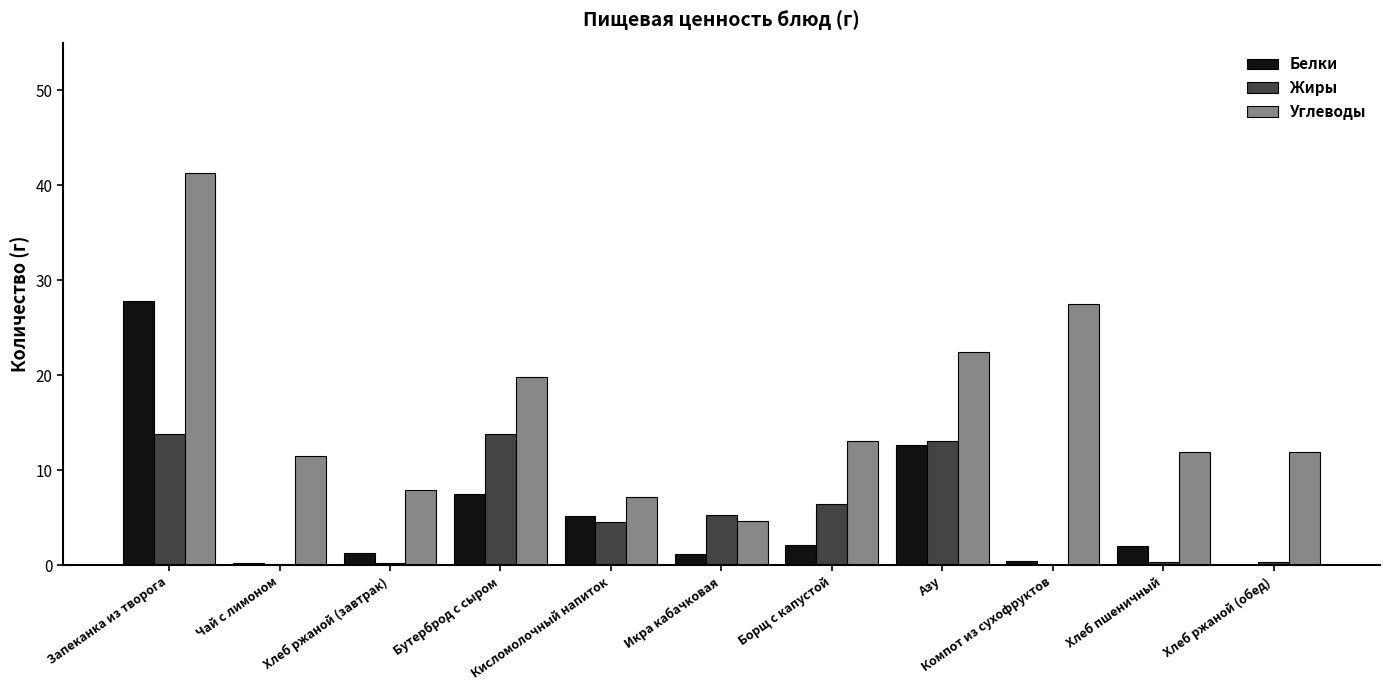

At which category is the sum across all series the highest?

Запеканка из творога